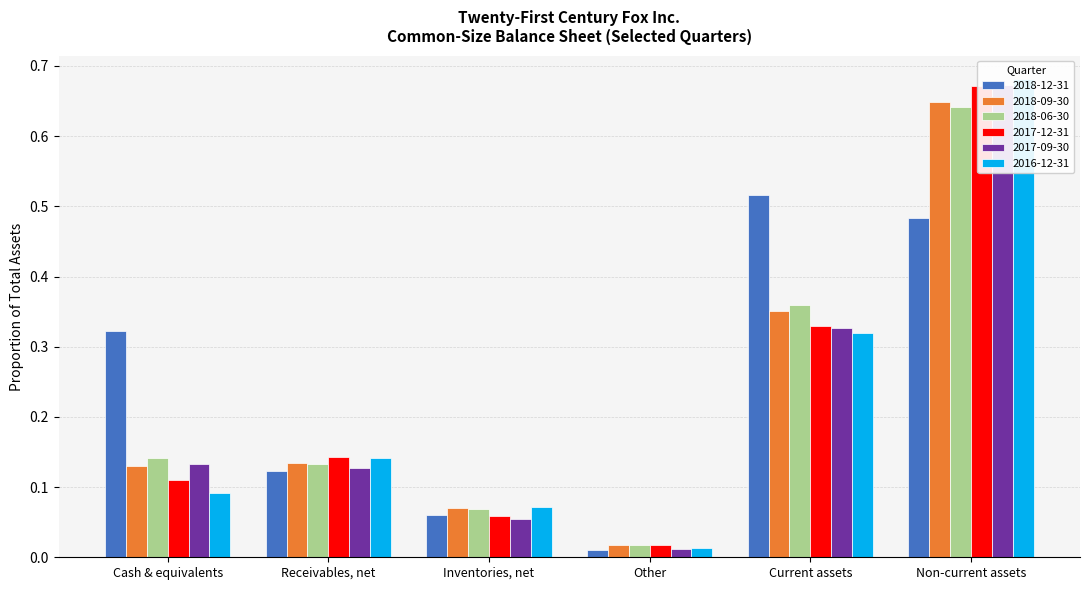

Are the bars grouped side by side (vs. stacked)?

Yes